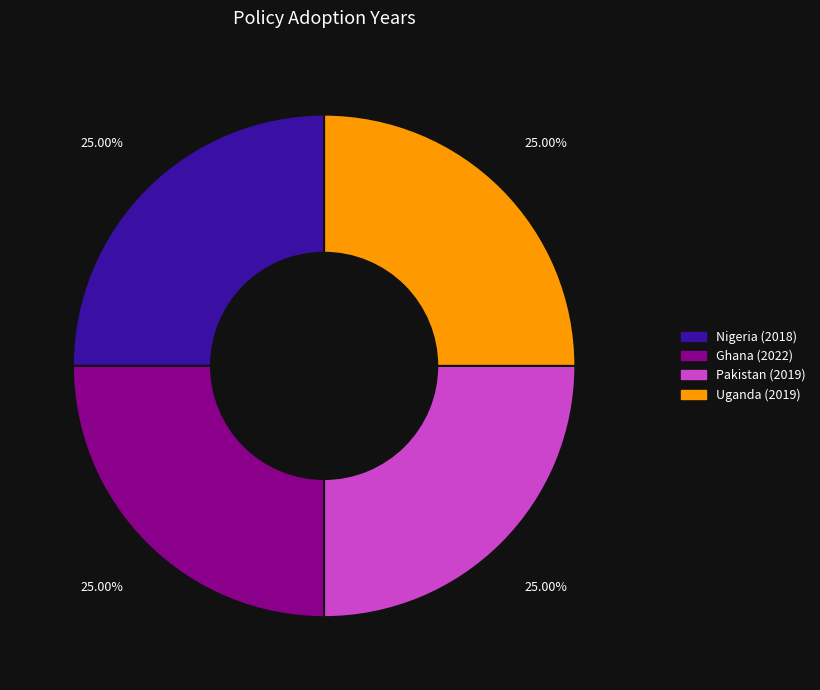

Approximately how many times larger is the value at Nigeria (2018) compared to Ghana (2022)?

1.0